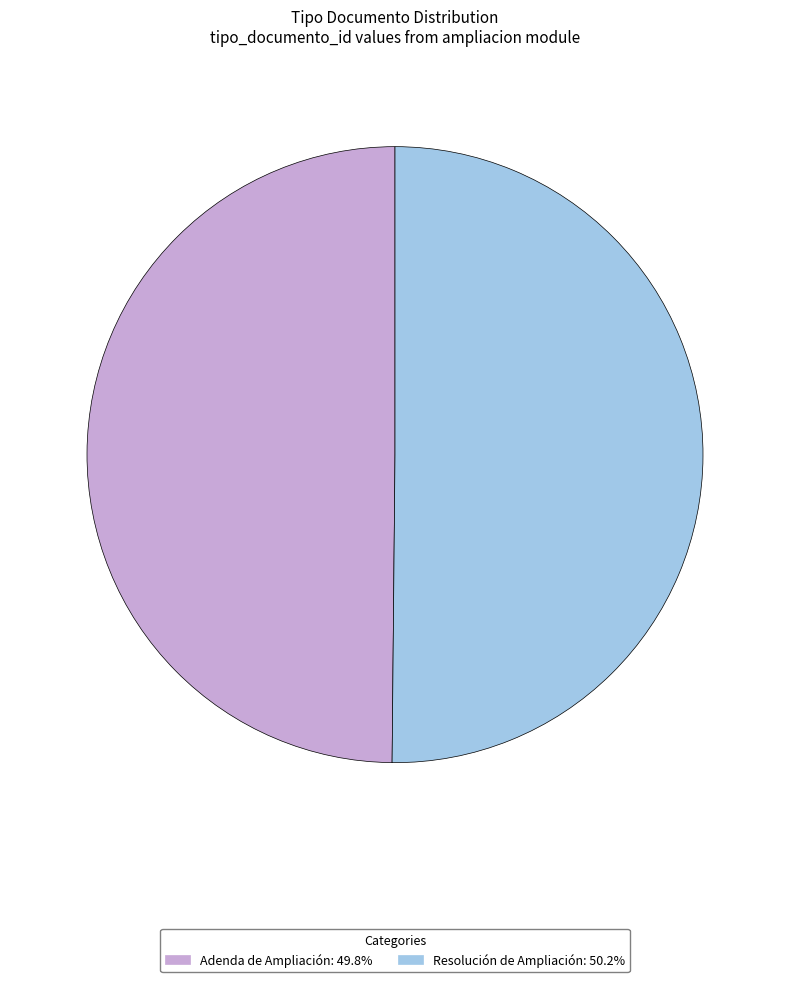

Approximately how many times larger is the value at Resolución de Ampliación compared to Adenda de Ampliación?

1.0